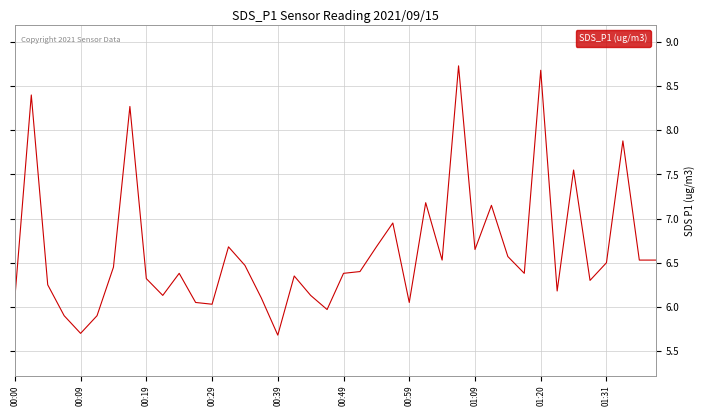

True or false: the data has more than 2 interior local peaks.

True